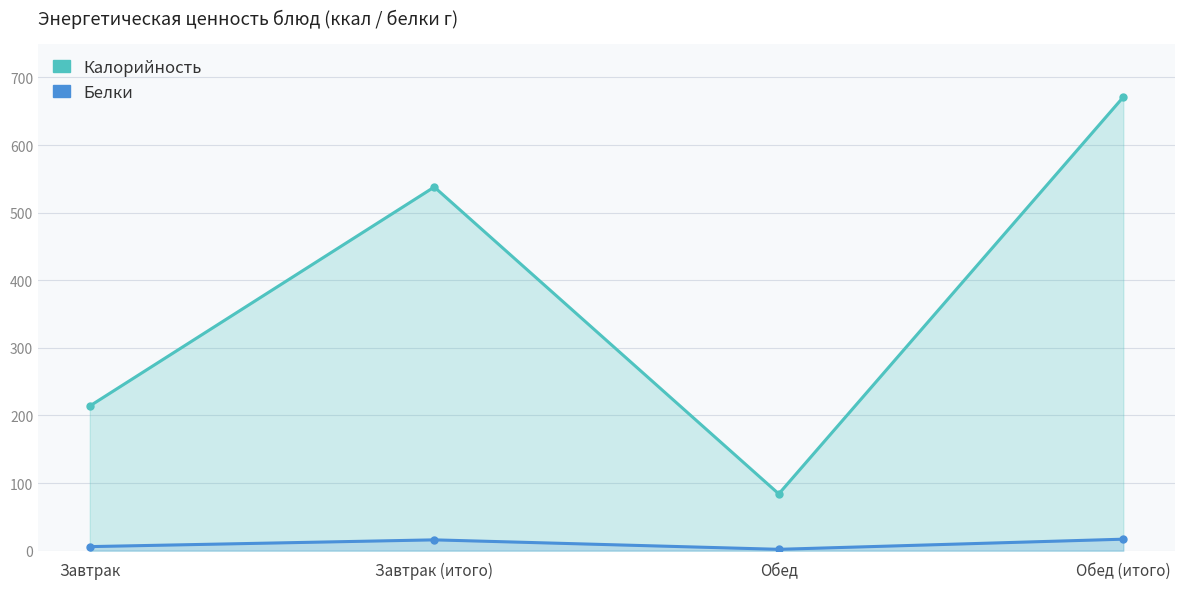

True or false: Белки and Калорийность cross at least once.

False